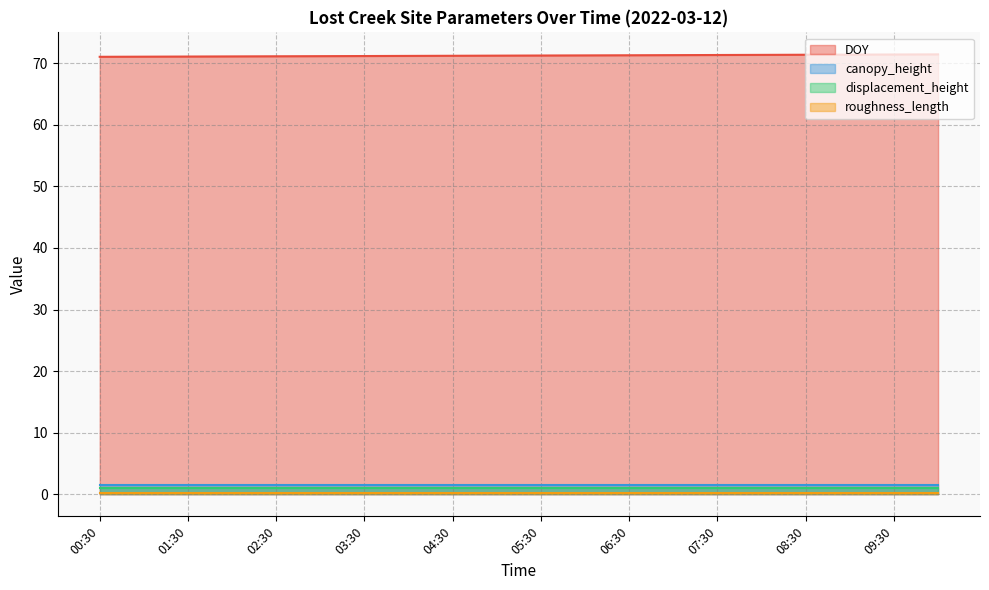

At which category is the sum across all series the highest?

10:00